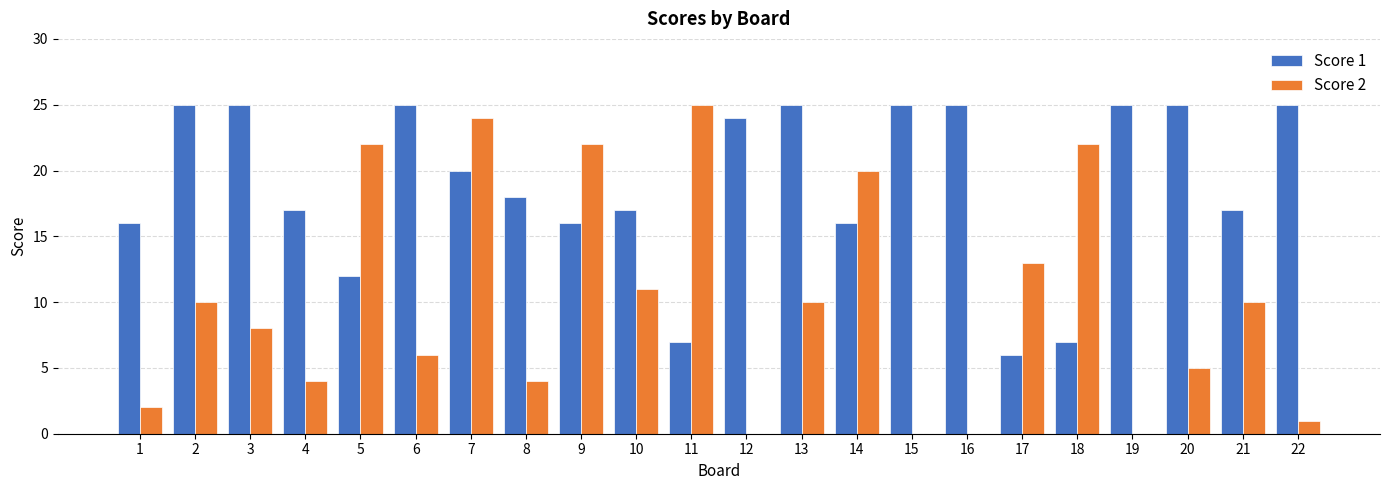

Between 7 and 22, which series saw the biggest shift?

Score 2